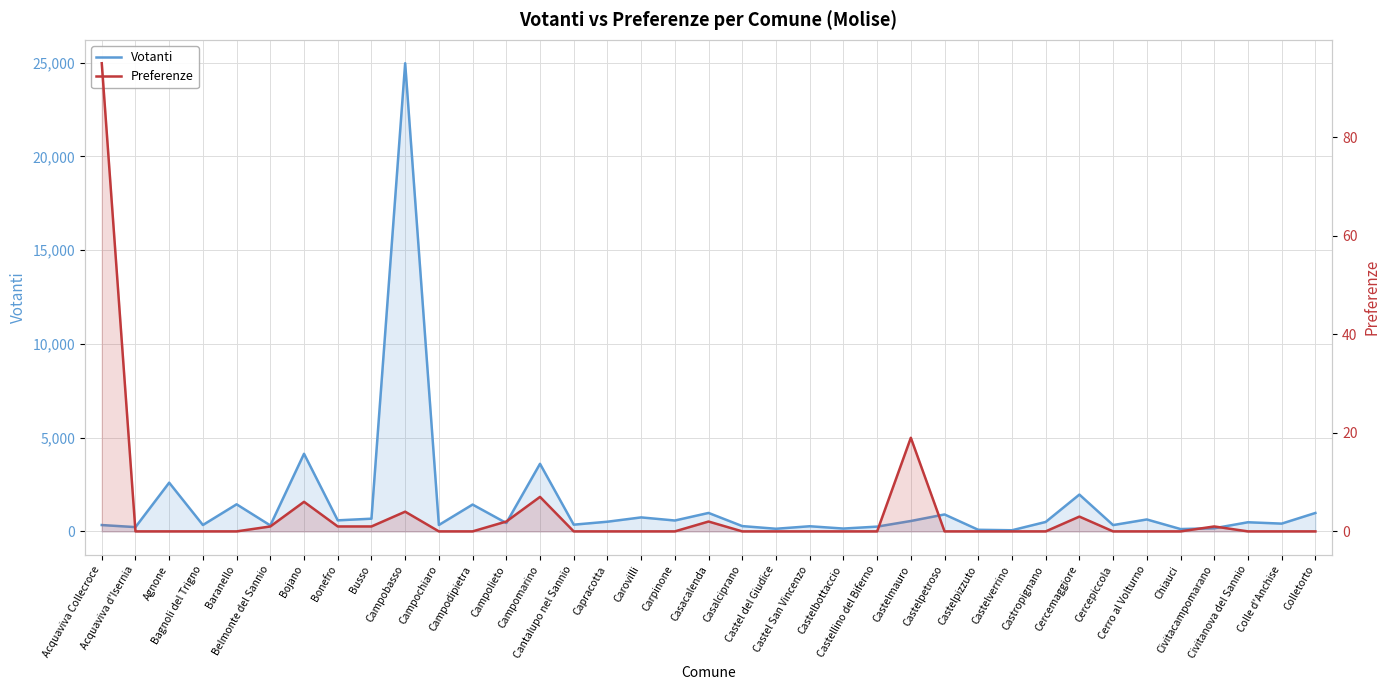

Is the value of Votanti at Bagnoli del Trigno greater than the value of Preferenze at Chiauci?

Yes